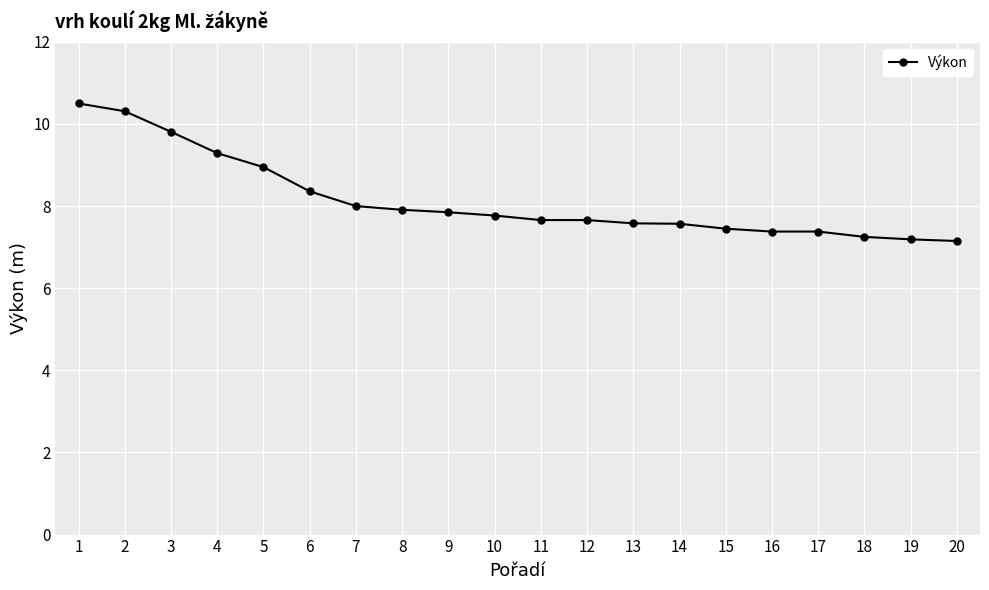

What is the average value?

8.2